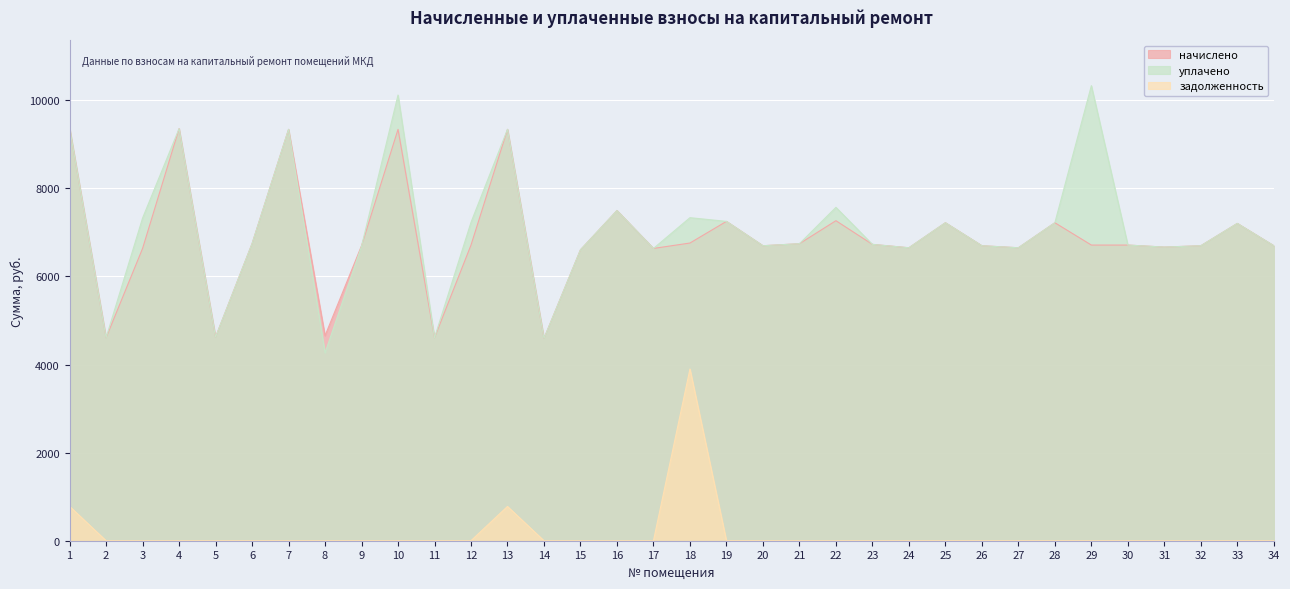

Is it true that задолженность equals 0.0 at 27?

True